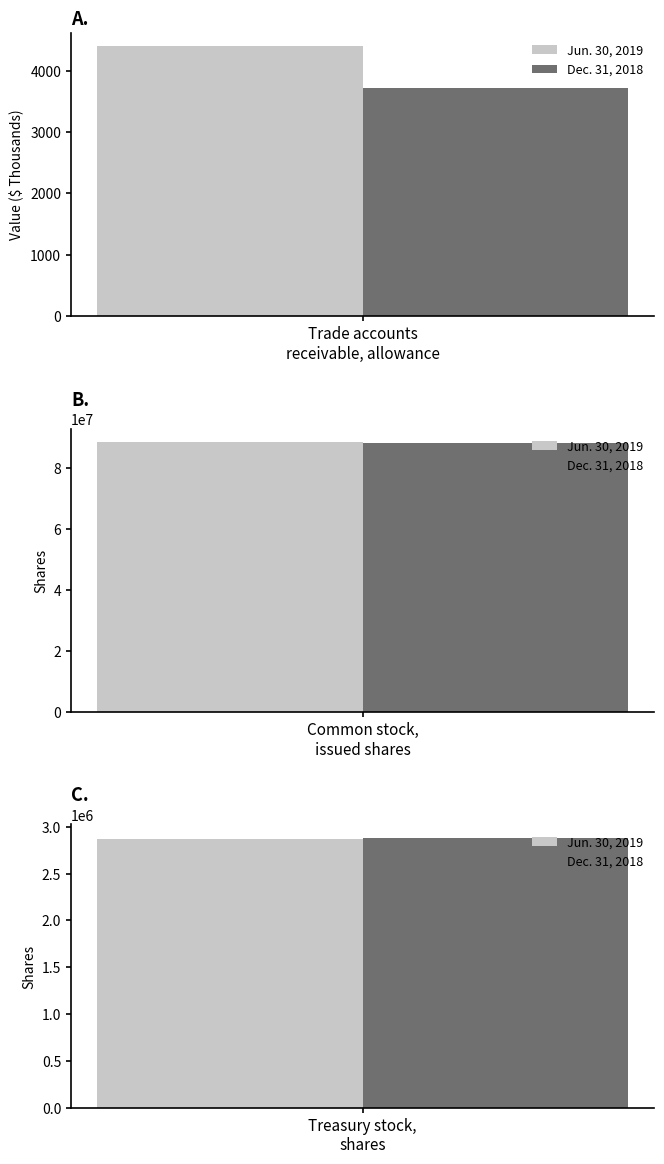

Where does the Dec. 31, 2018 series first go above 2881000?

Common stock,
issued shares